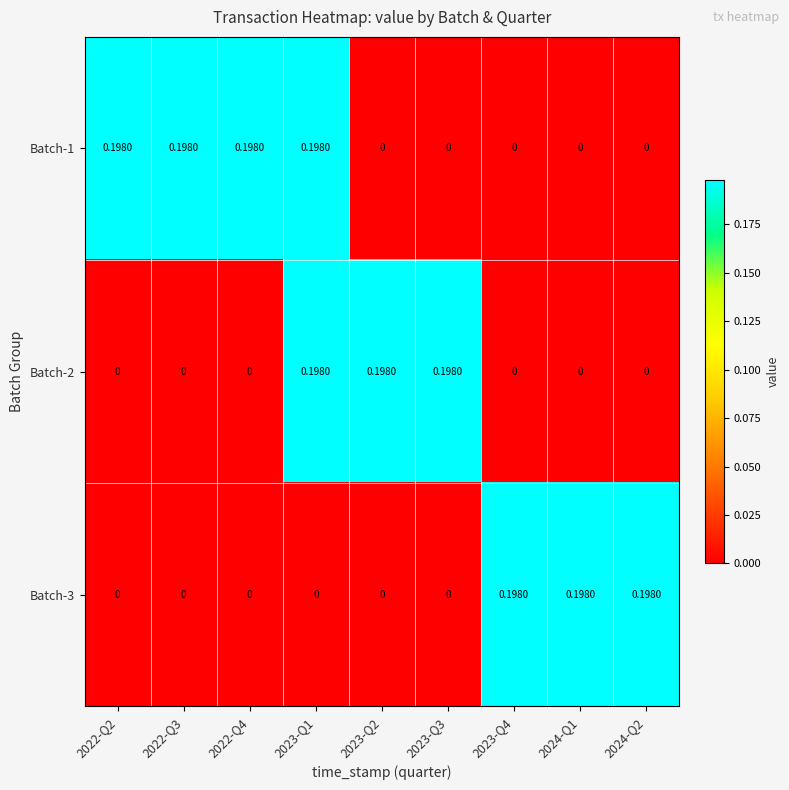

Is the value of Batch-3 at 2024-Q2 greater than the value of Batch-1 at 2023-Q4?

Yes